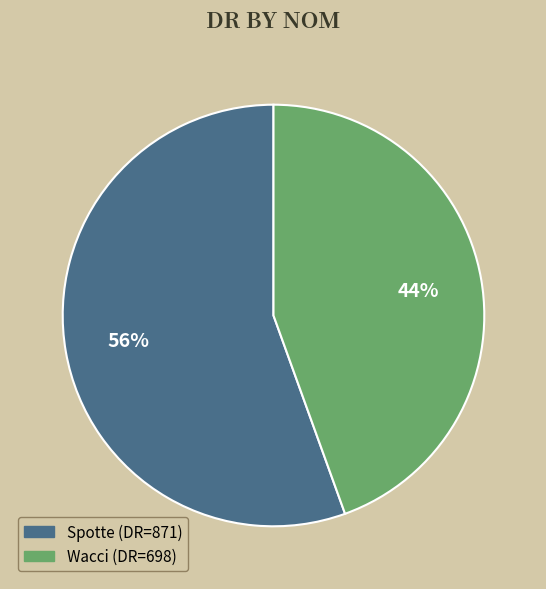

To the nearest percent, what is the average slice percentage?

50%